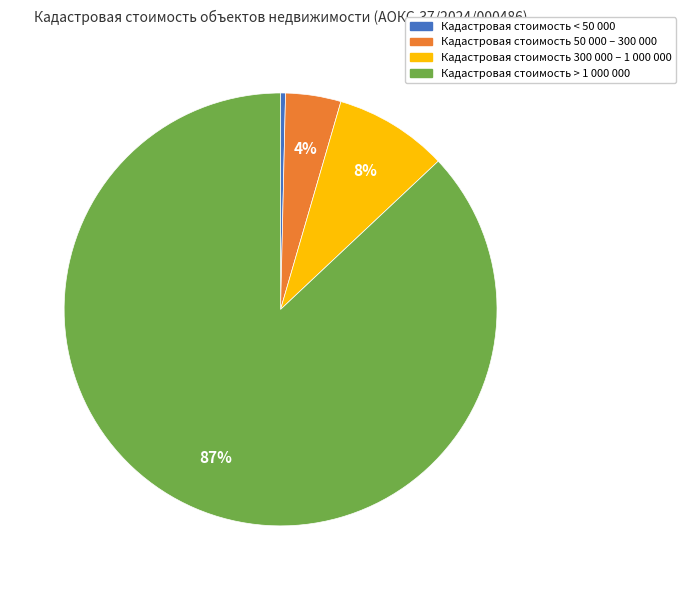

To the nearest percent, what is the average slice percentage?

25%